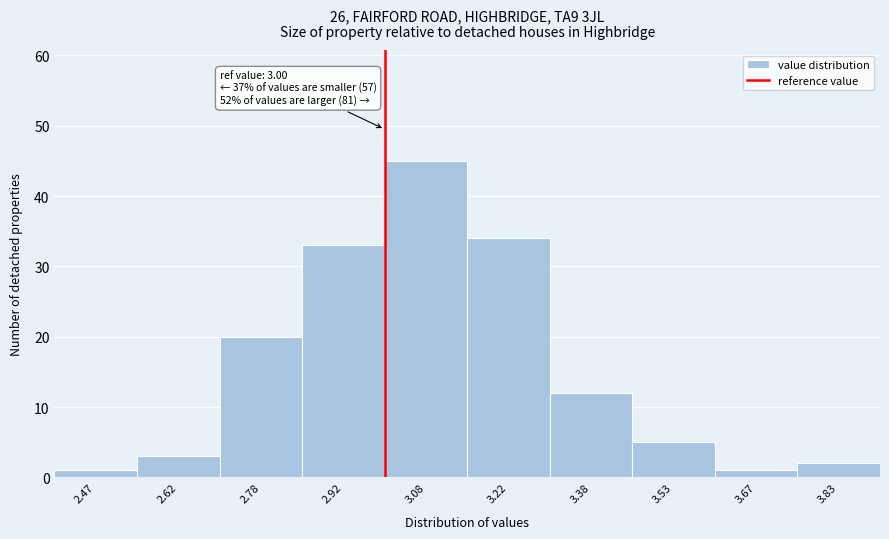

Over which range of the x-axis is the bar tallest?

3.00 to 3.15